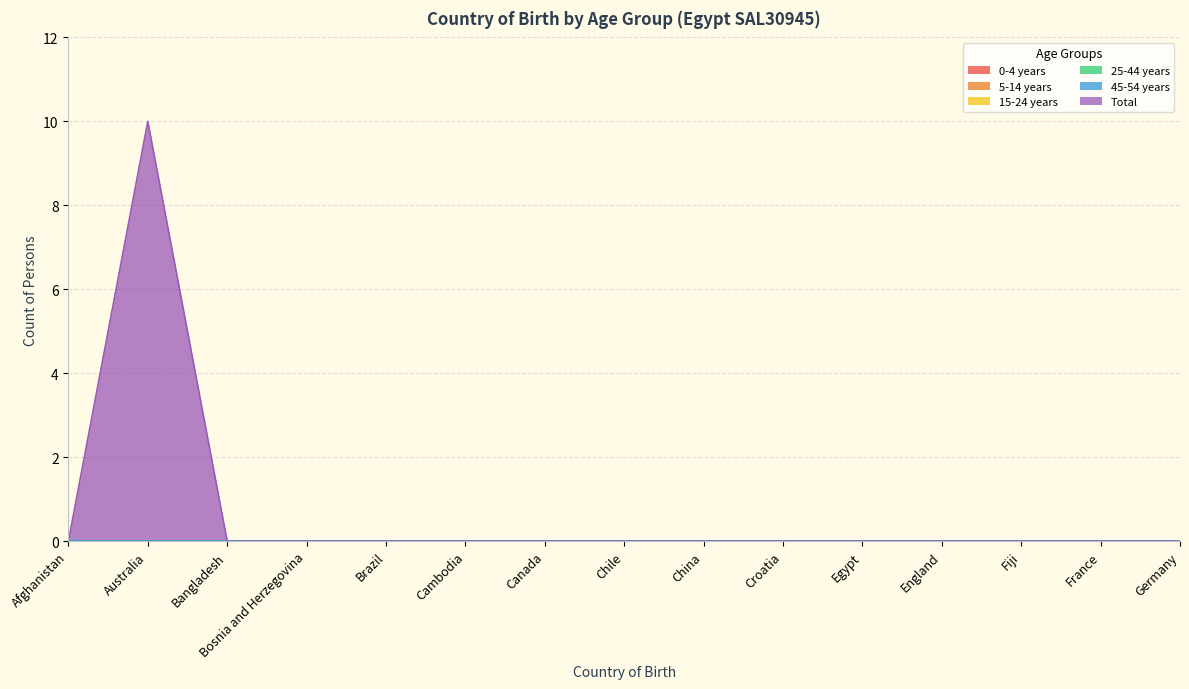

Rank the series by their maximum value, from highest to lowest.

Total, 0-4 years, 5-14 years, 15-24 years, 25-44 years, 45-54 years